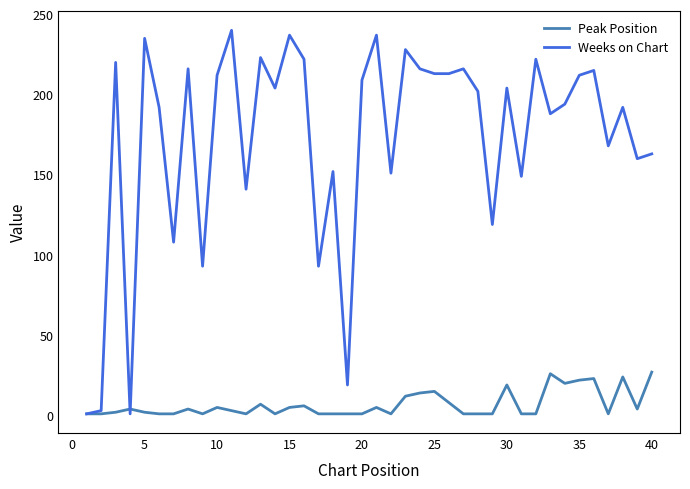

How many lines are shown in the chart?

2